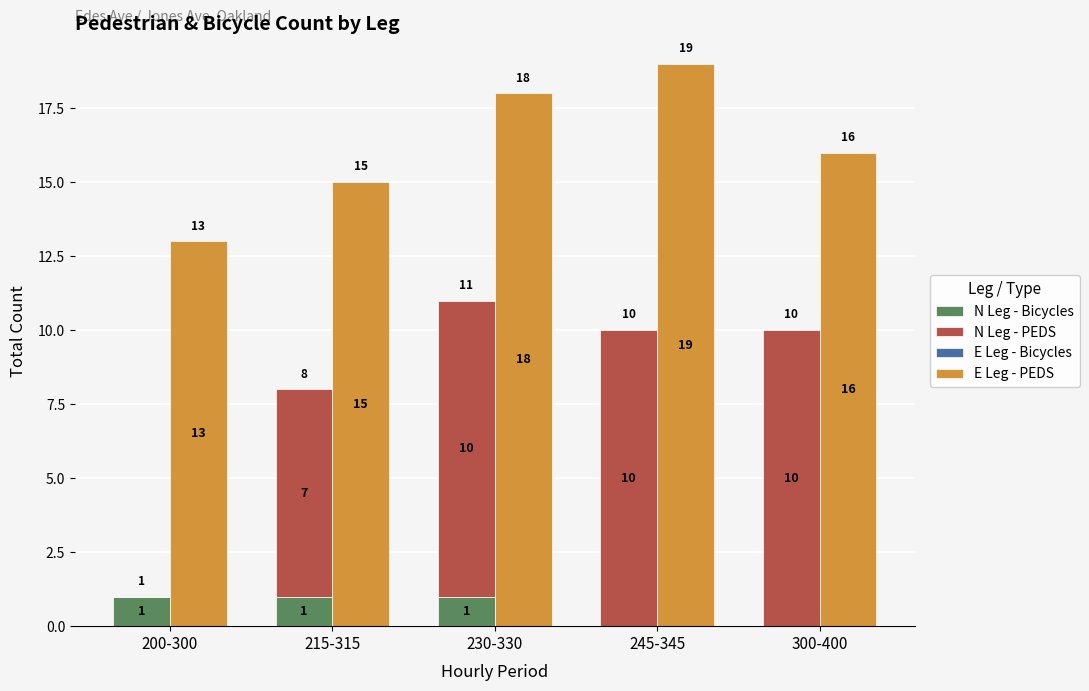

Which series changed the most between 230-330 and 300-400?

E Leg - PEDS